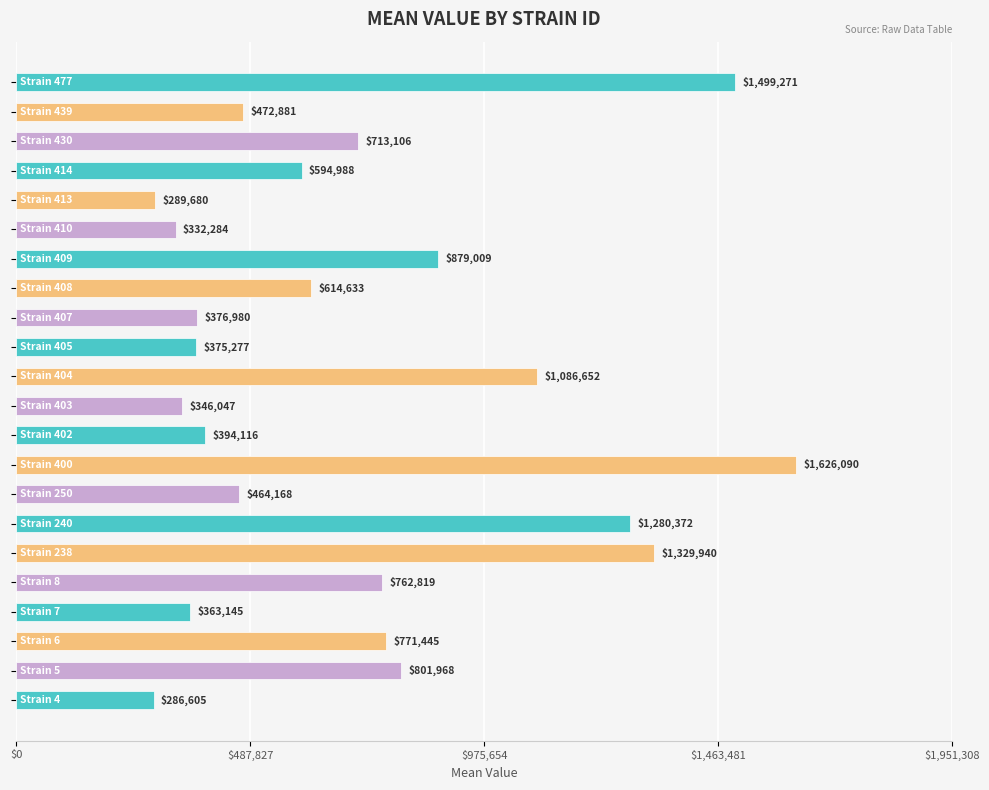

What is the greatest value displayed?

1626090.3